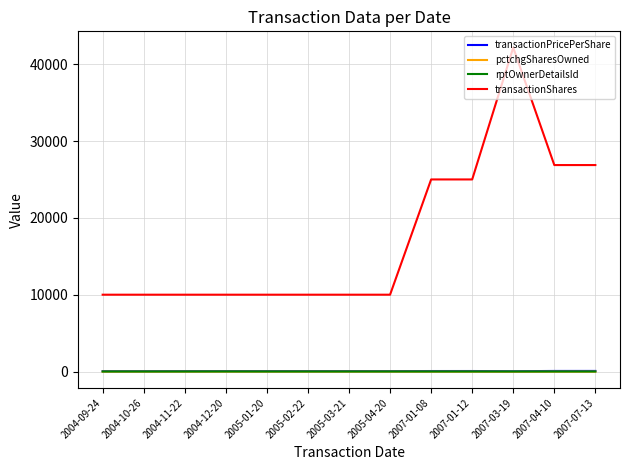

Which series has the largest range (max minus min)?

transactionShares